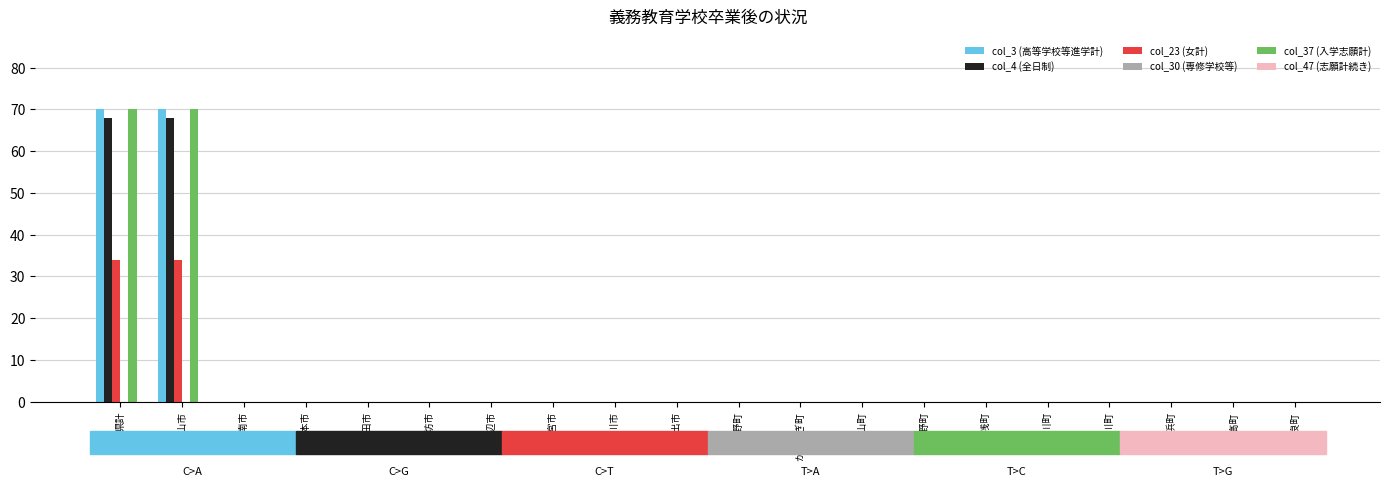

What is the greatest value displayed?

70